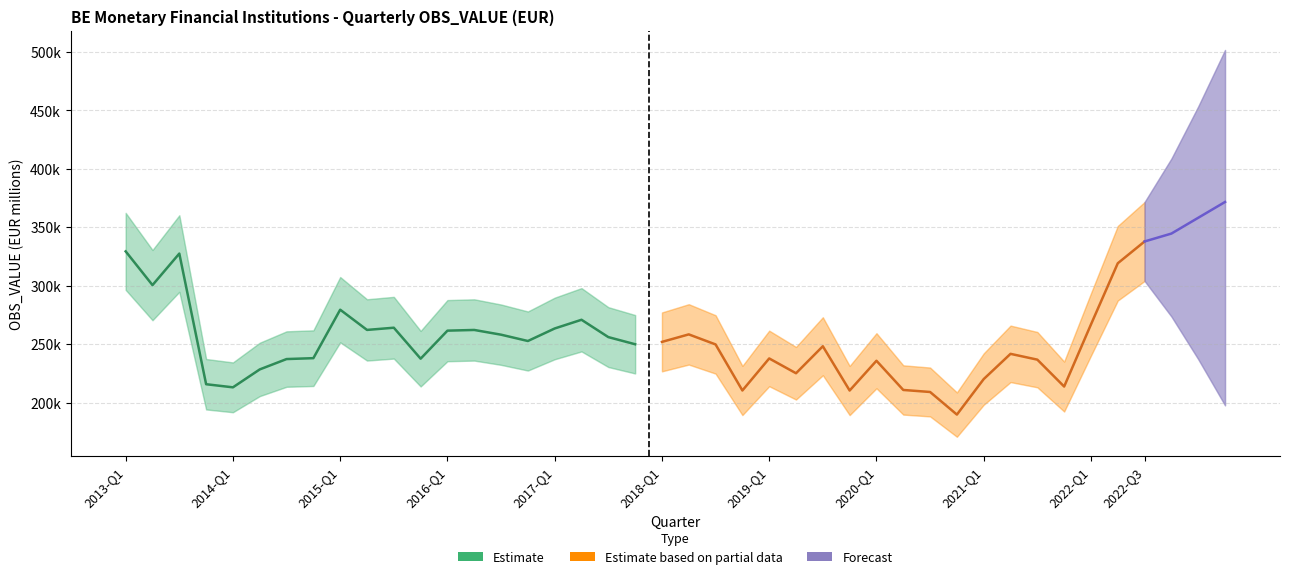

How many data points does each series have?

20